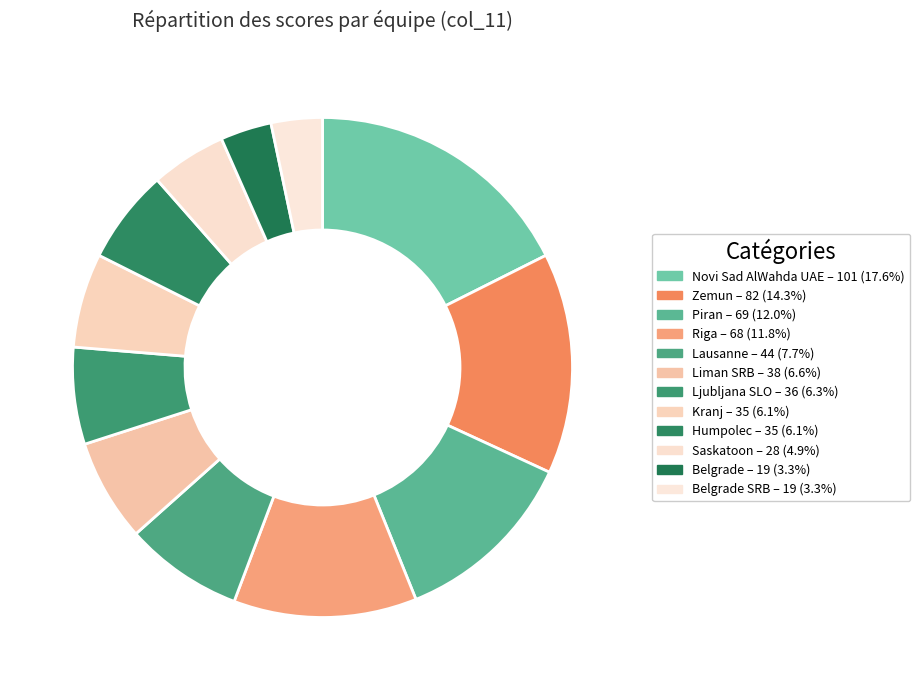

How many segments does this pie chart have?

12